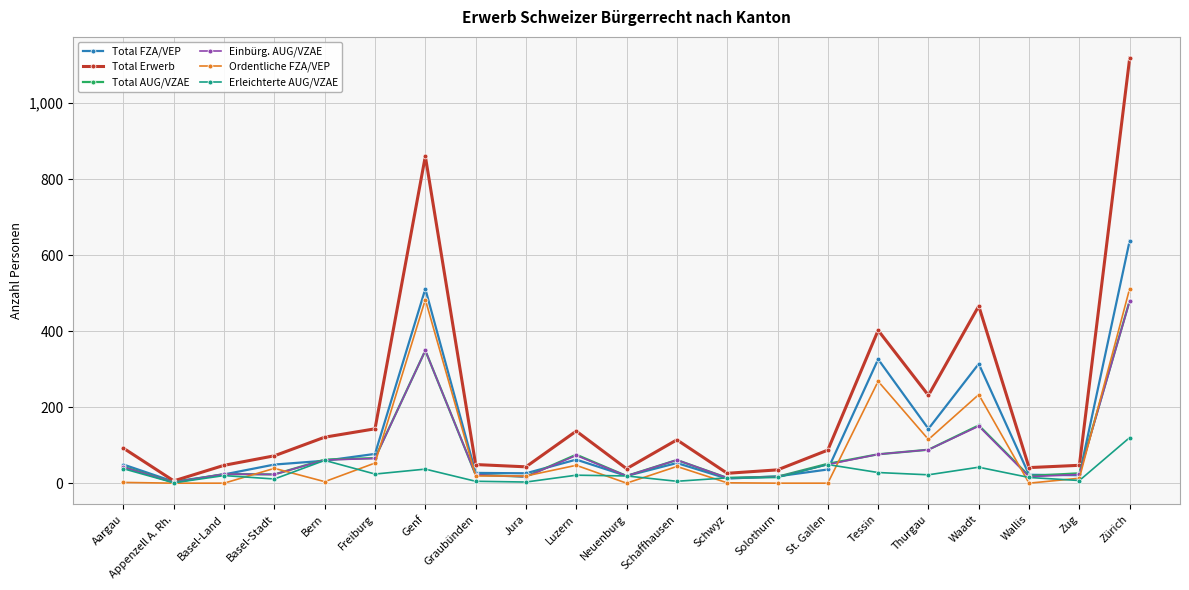

Which series has the largest range (max minus min)?

Total Erwerb